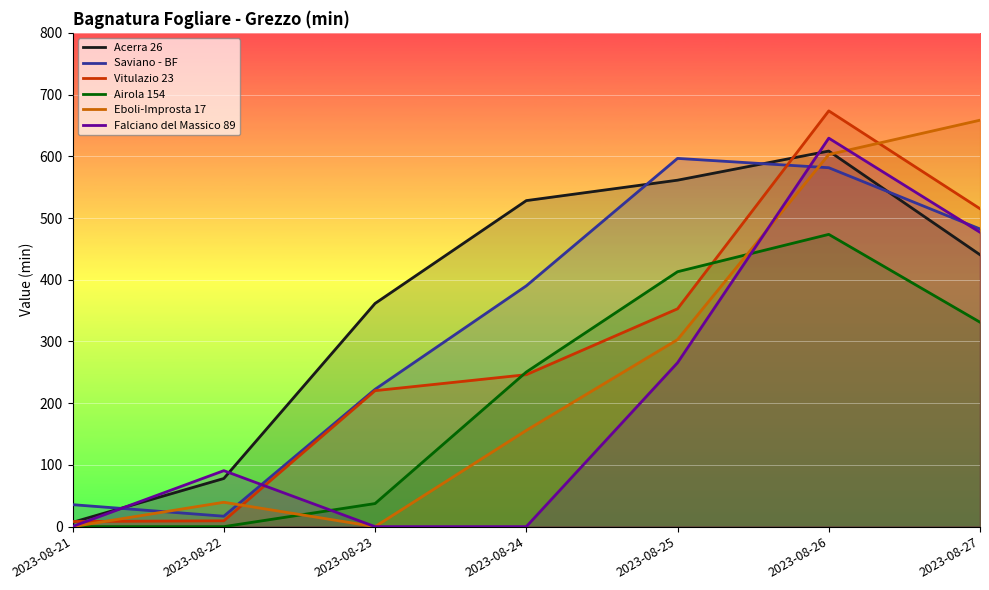

Count the number of data series in this chart.

6